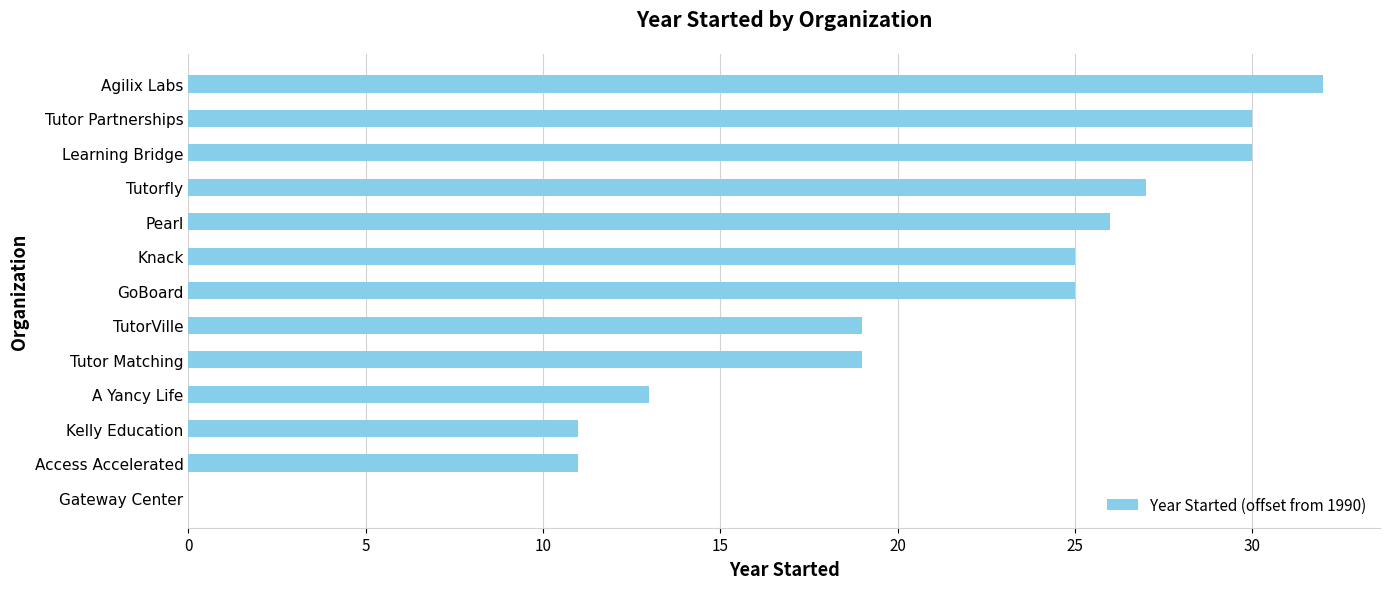

What is the change in value from Tutorfly to Agilix Labs?

+5